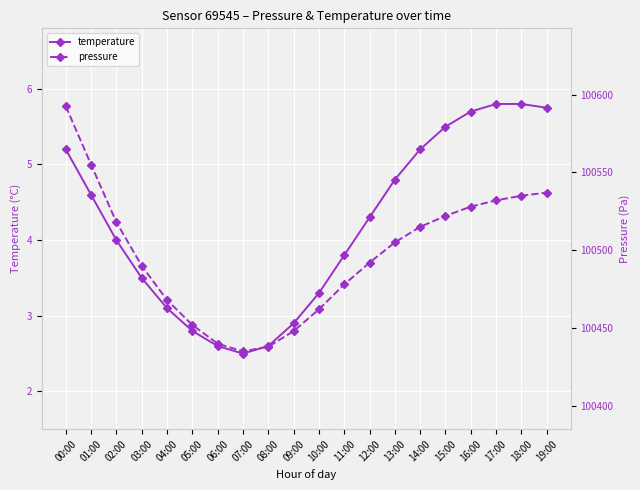

Rank the series by their average value, from highest to lowest.

pressure, temperature